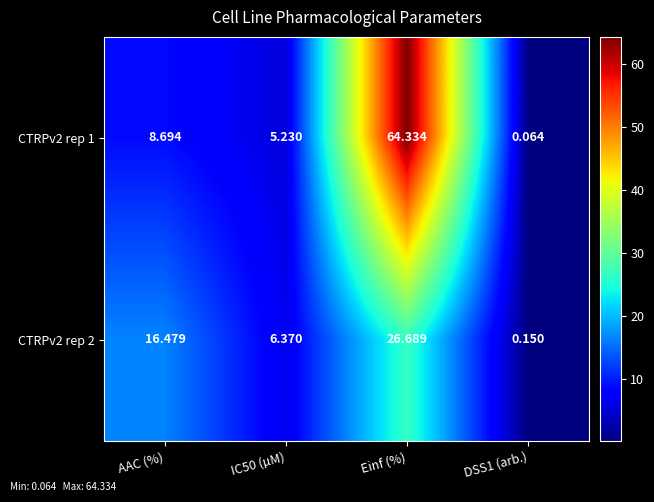

At which category is the sum across all series the highest?

Einf (%)